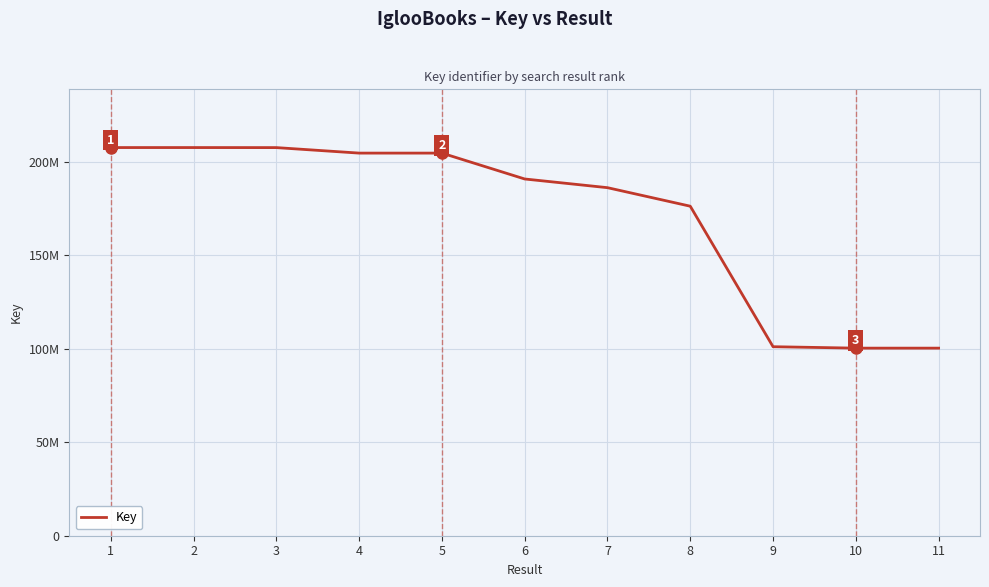

What is the value of the 7th point from the left?

186293892